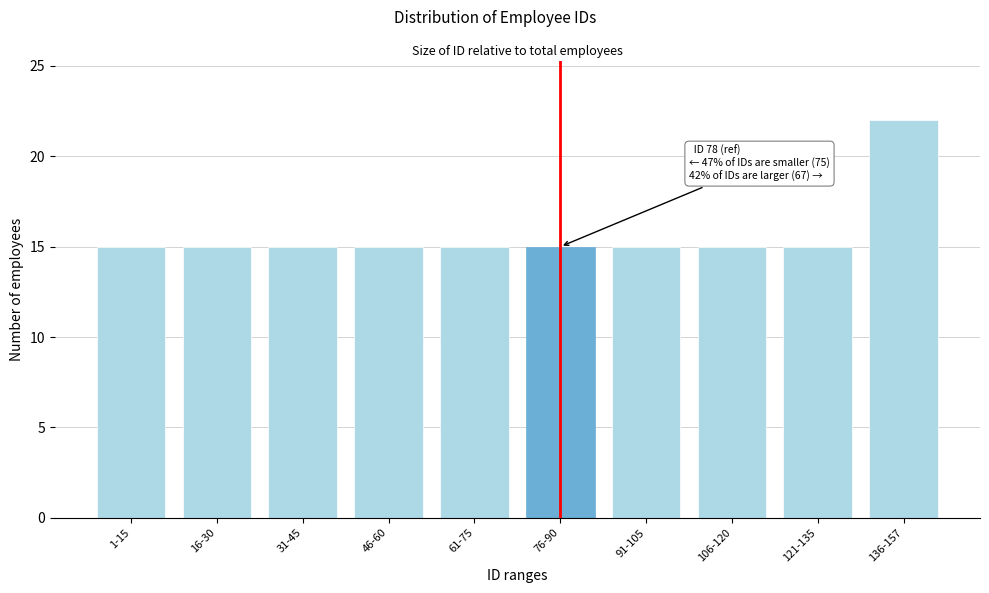

Reading left to right, extract all data points from this chart.

1-15=15	16-30=15	31-45=15	46-60=15	61-75=15	76-90=15	91-105=15	106-120=15	121-135=15	136-157=22